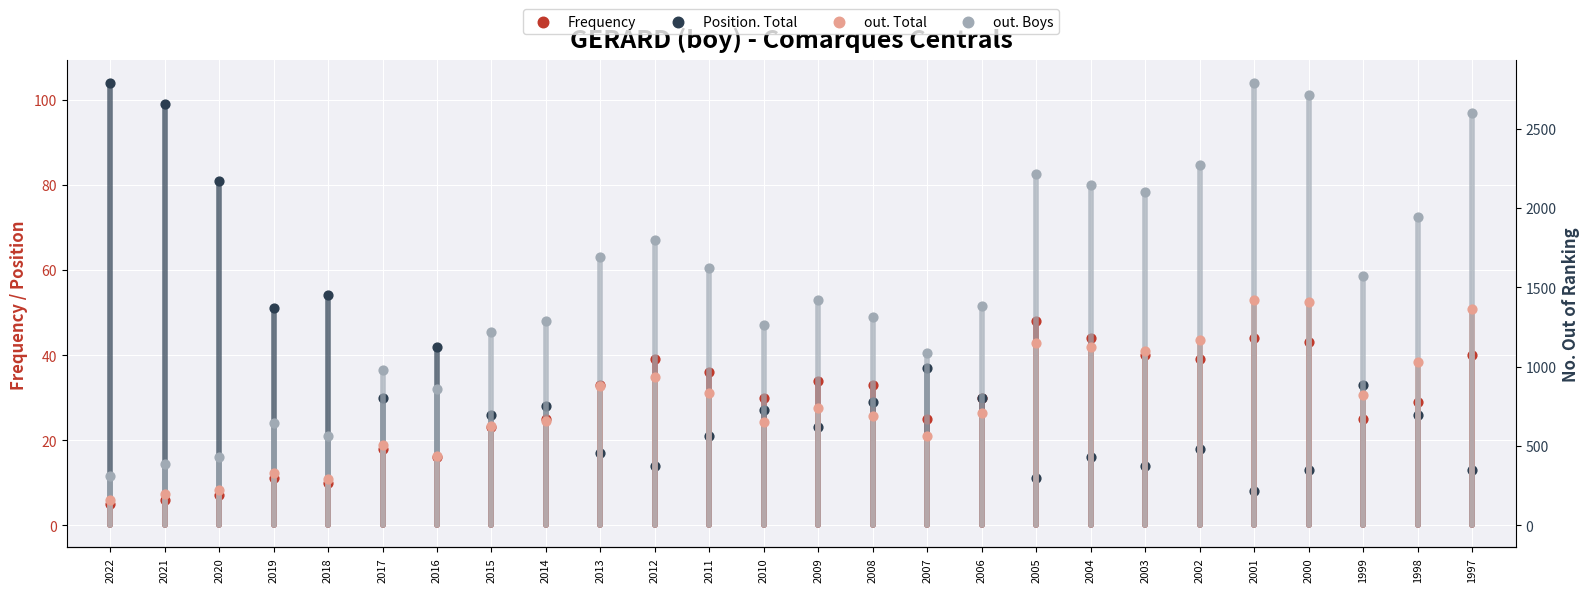

Which series reaches the minimum Y coordinate?

Frequency